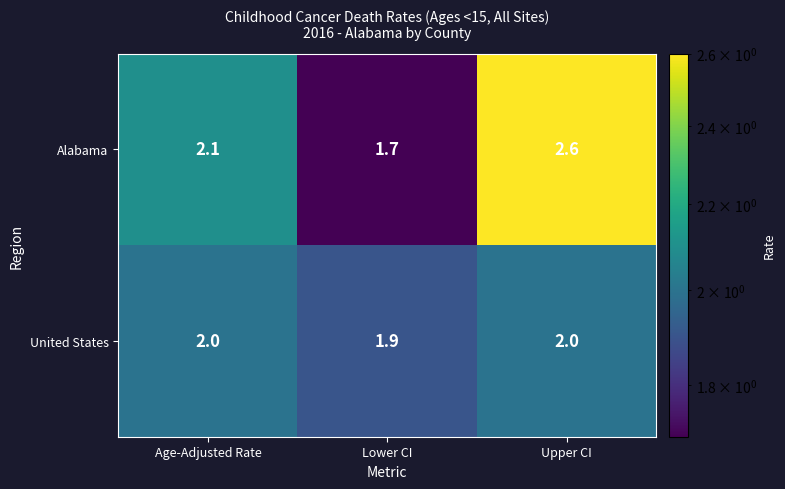

Read the Alabama value at Age-Adjusted Rate.

2.1